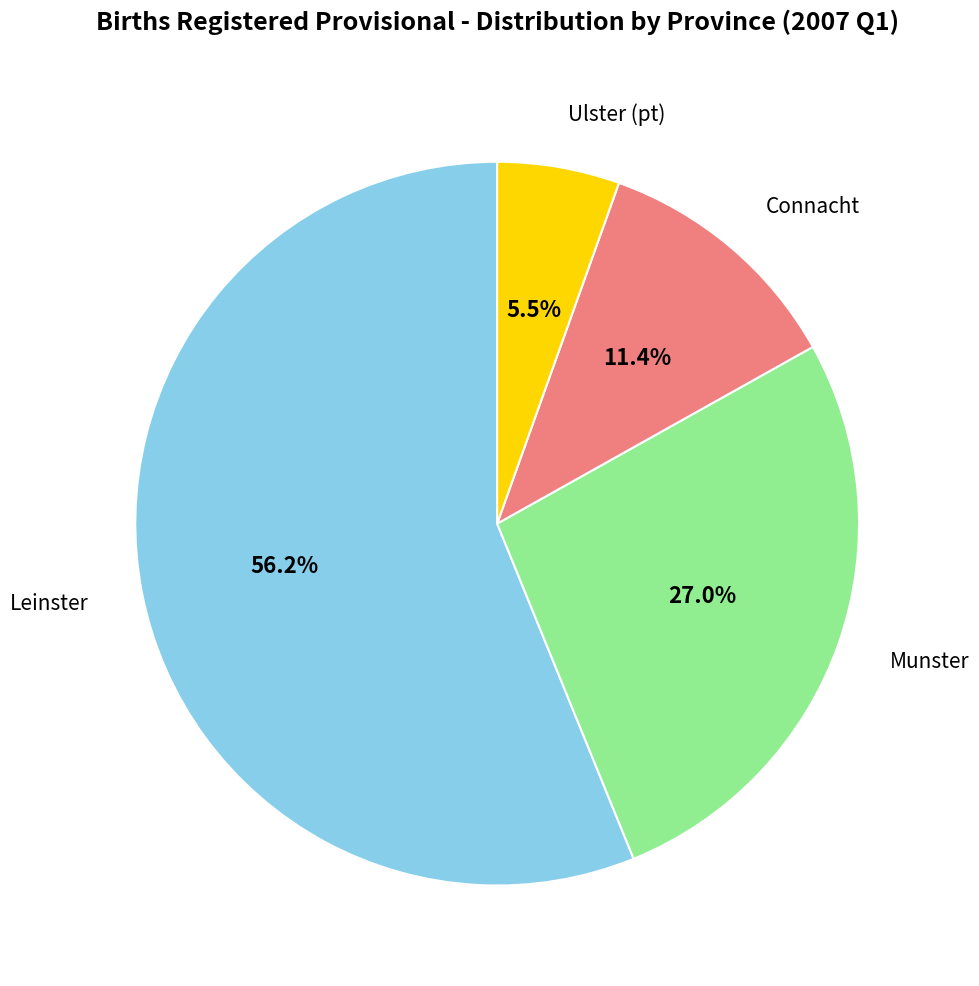

Which slice is the smallest?

Ulster (pt)